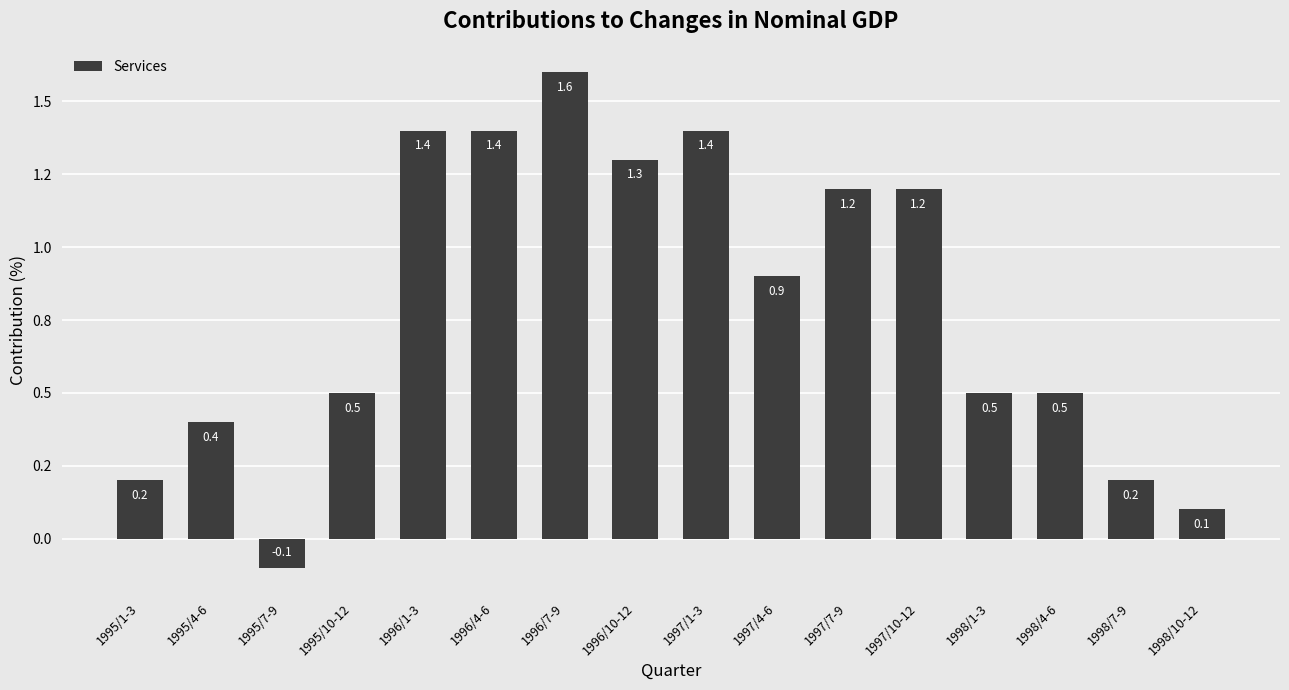

Is it true that the value at 1998/10-12 is 0.0?

False